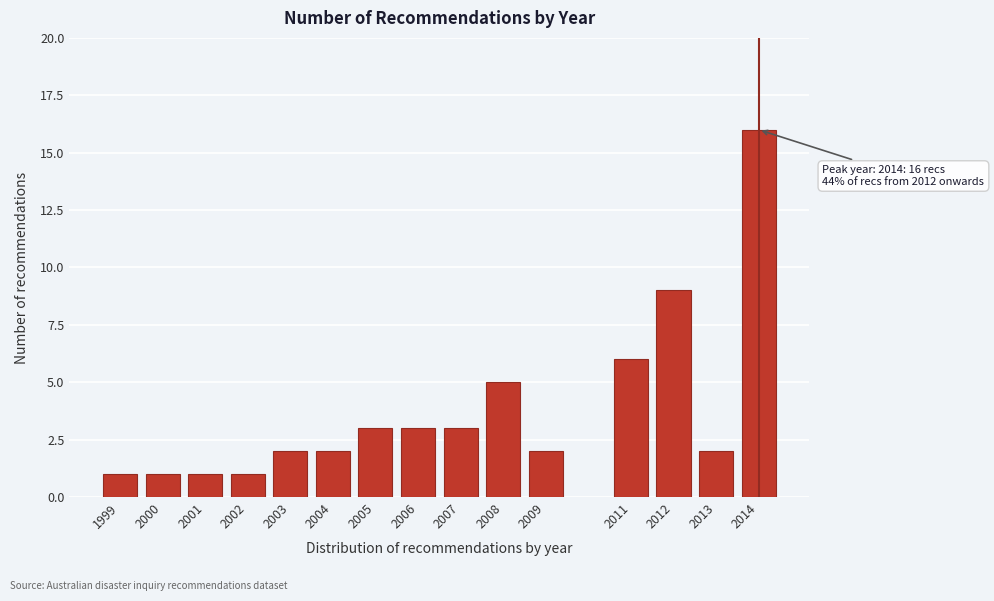

Reading left to right, what are all the values shown in this chart?

1	1	1	1	2	2	3	3	3	5	2	6	9	2	16